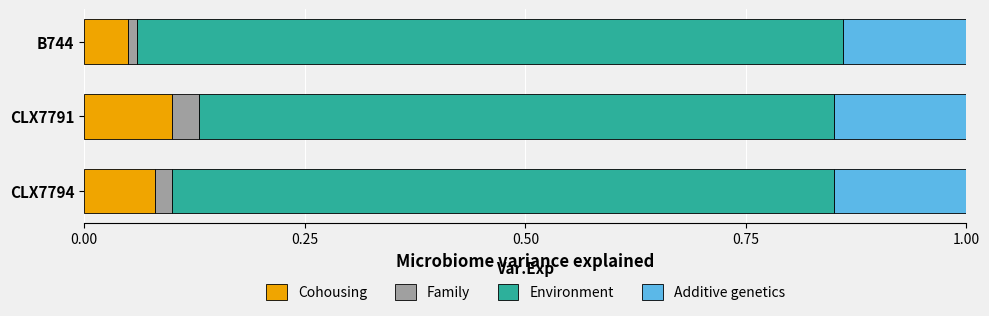

What is the total value across all series at CLX7791?

1.0